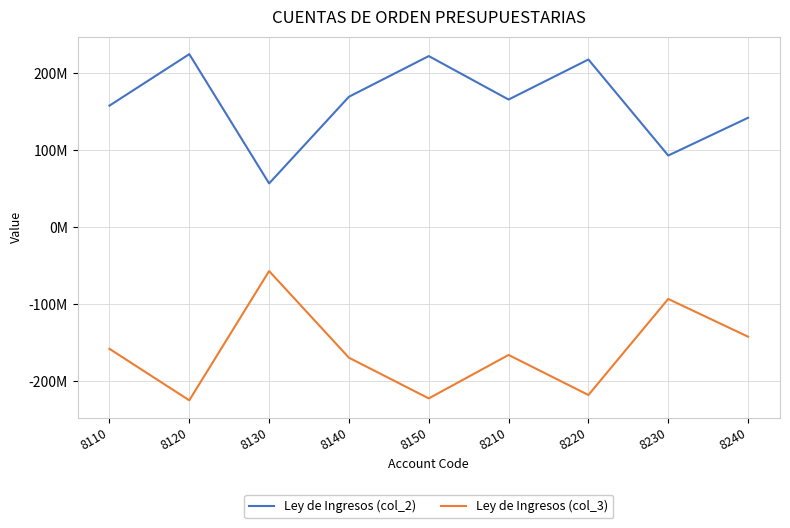

True or false: Ley de Ingresos (col_3) has more than 1 points higher than both neighbors.

True